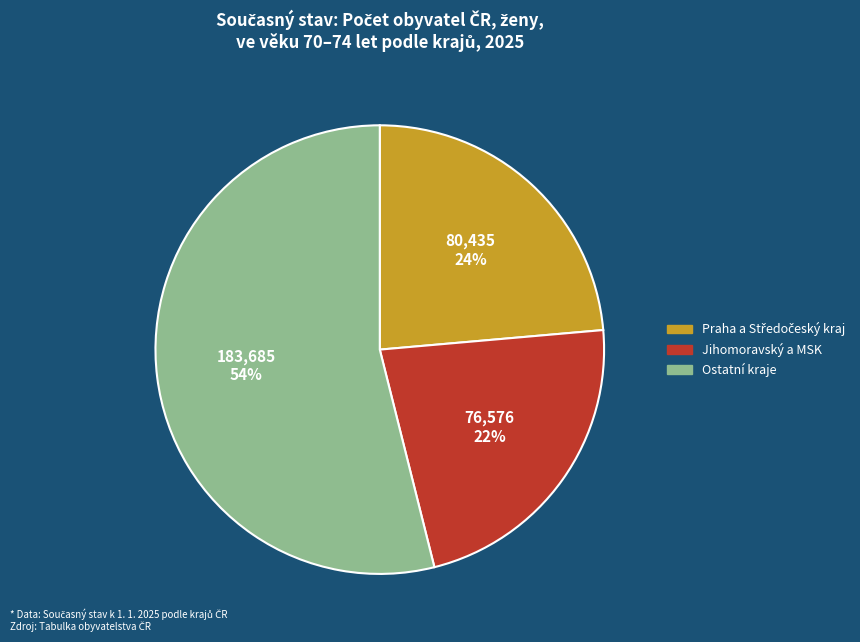

Count the number of slices in the pie.

3